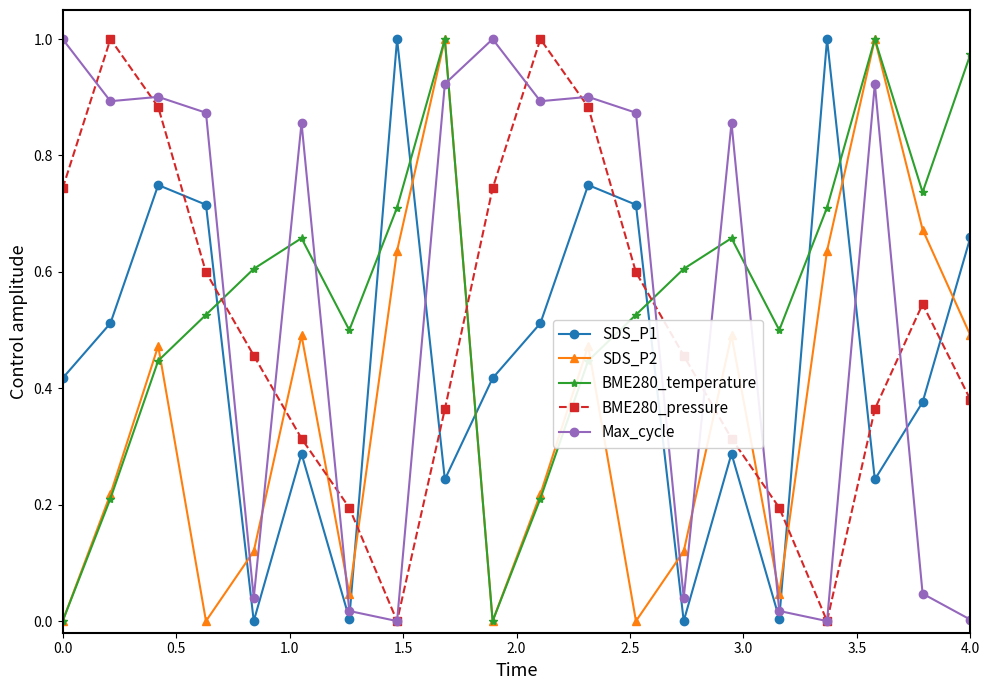

In BME280_temperature, how many points are higher than both neighbors (excluding endpoints)?

4